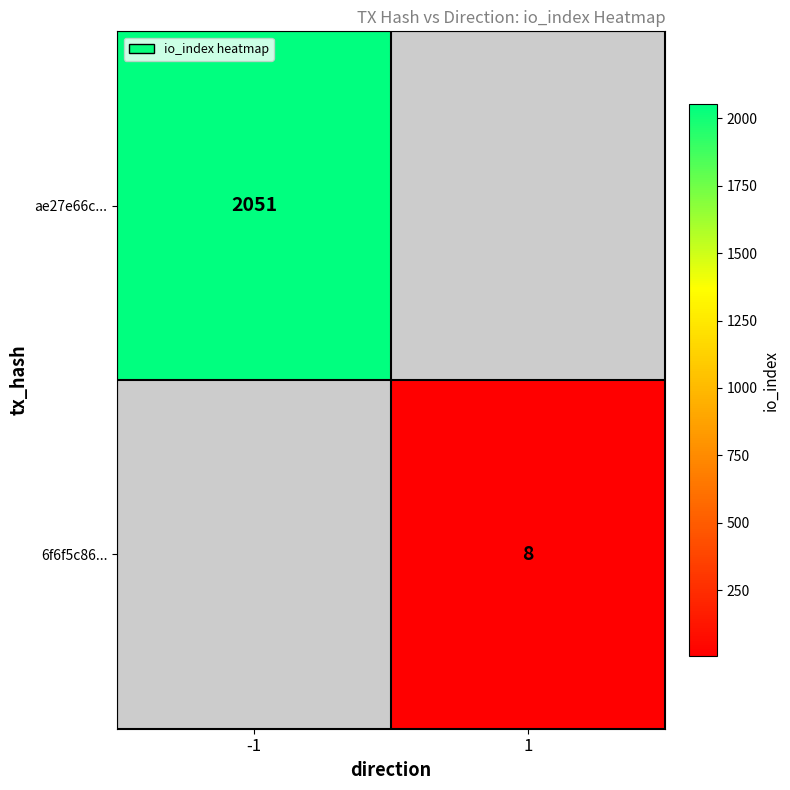

True or false: ae27e66c... has a value of 2051 at -1.

True